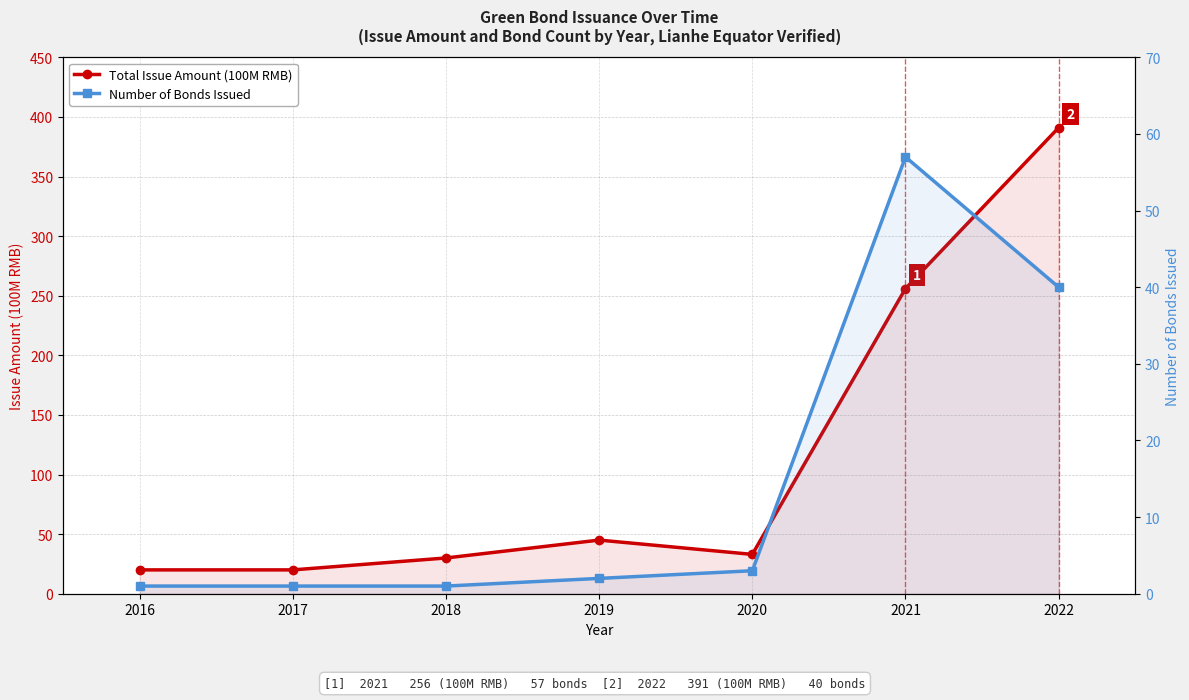

The Number of Bonds Issued series shows 40 at 2022. True or false?

True